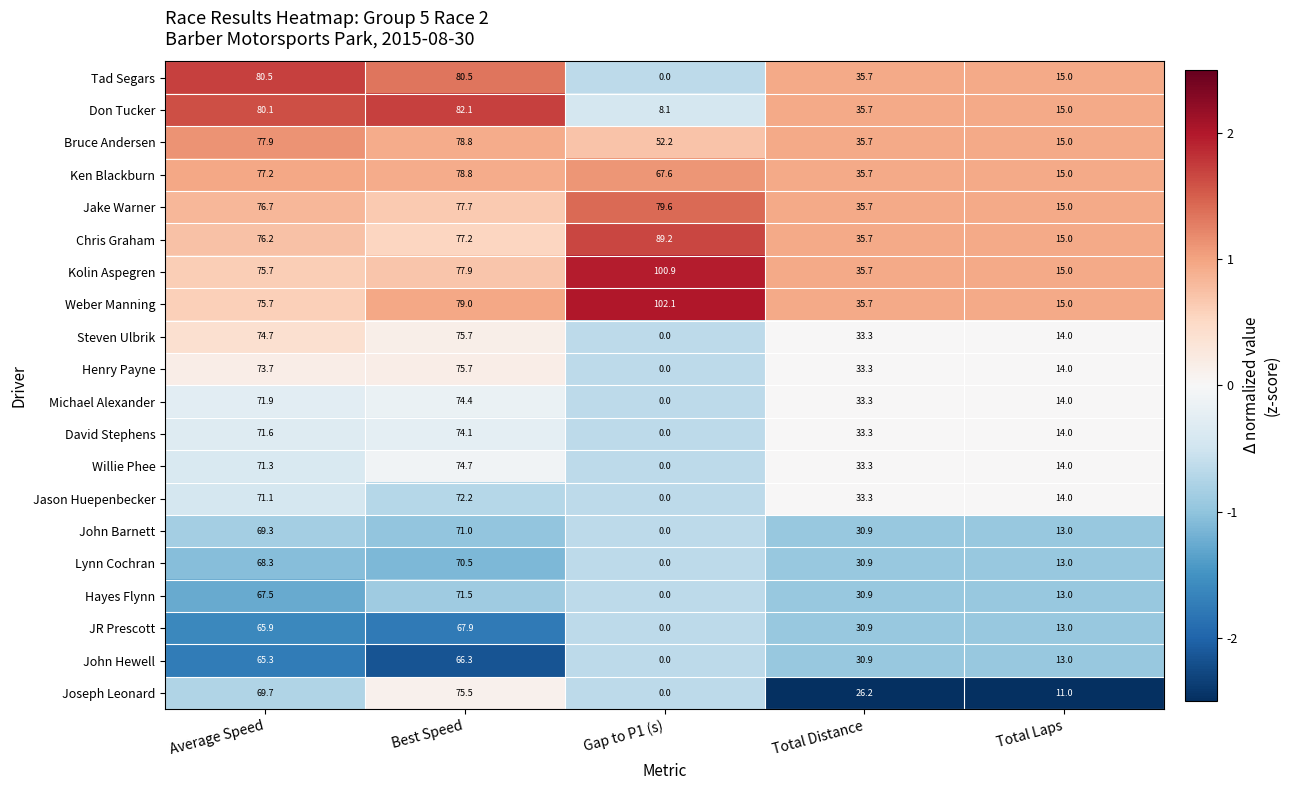

At which category is the sum across all series the highest?

Best Speed